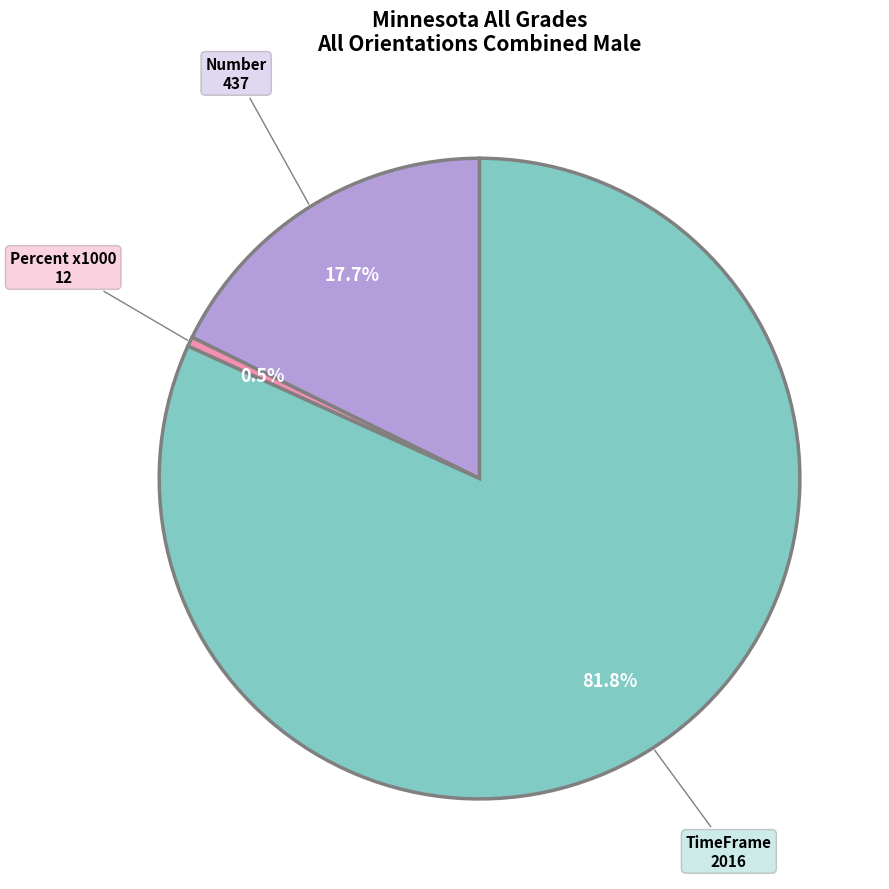

Does any single category account for the majority?

Yes